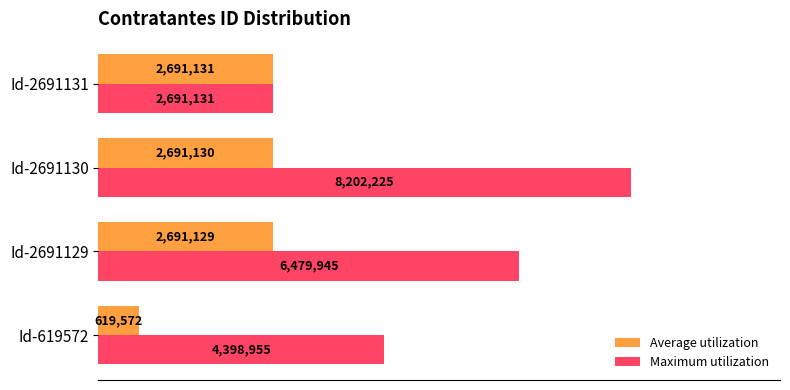

At which category is the sum across all series the highest?

Id-2691130